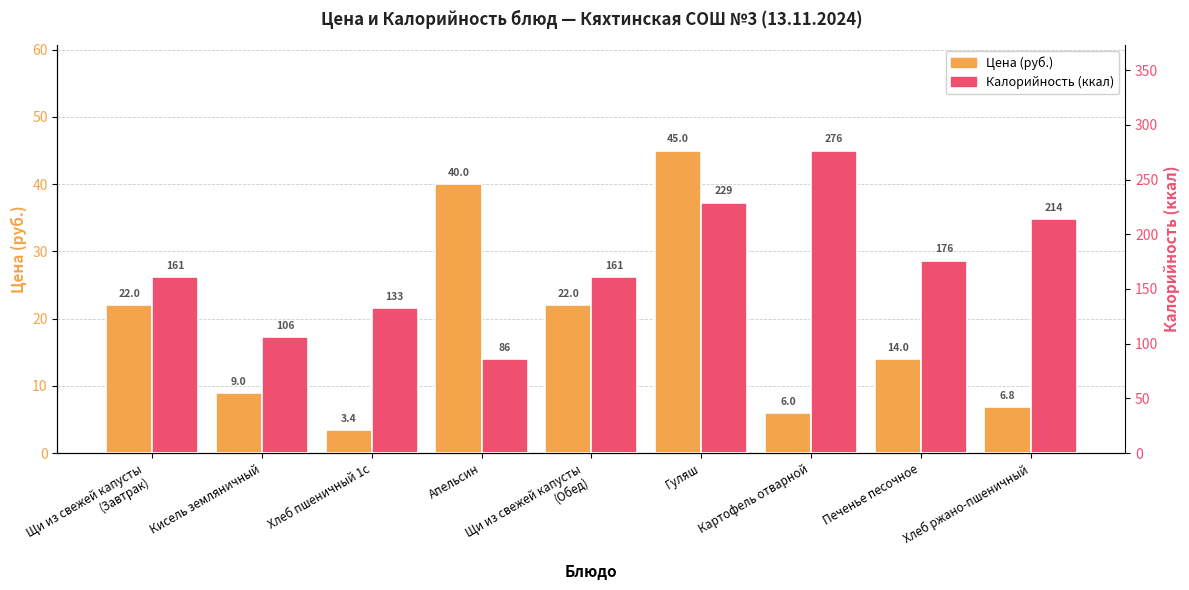

What position from the right is Картофель отварной?

3